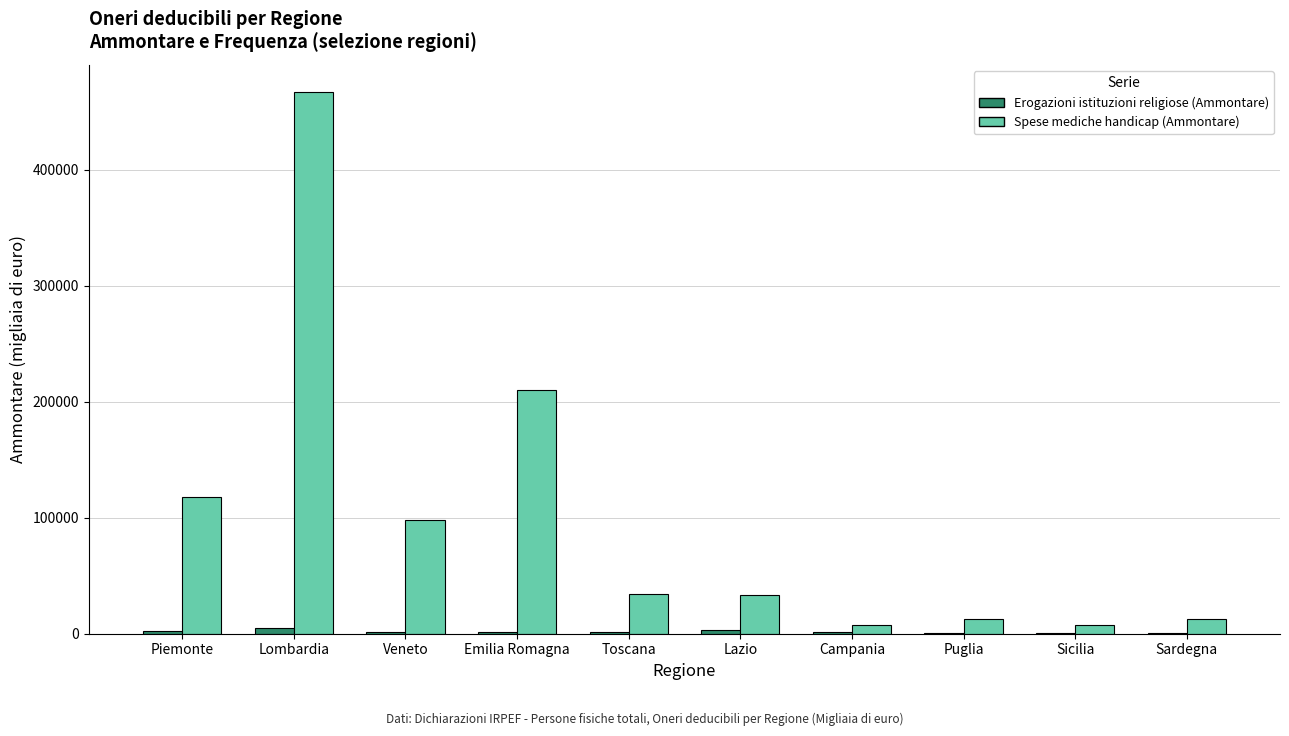

What is the spread (max minus min) of values at Campania?

6583